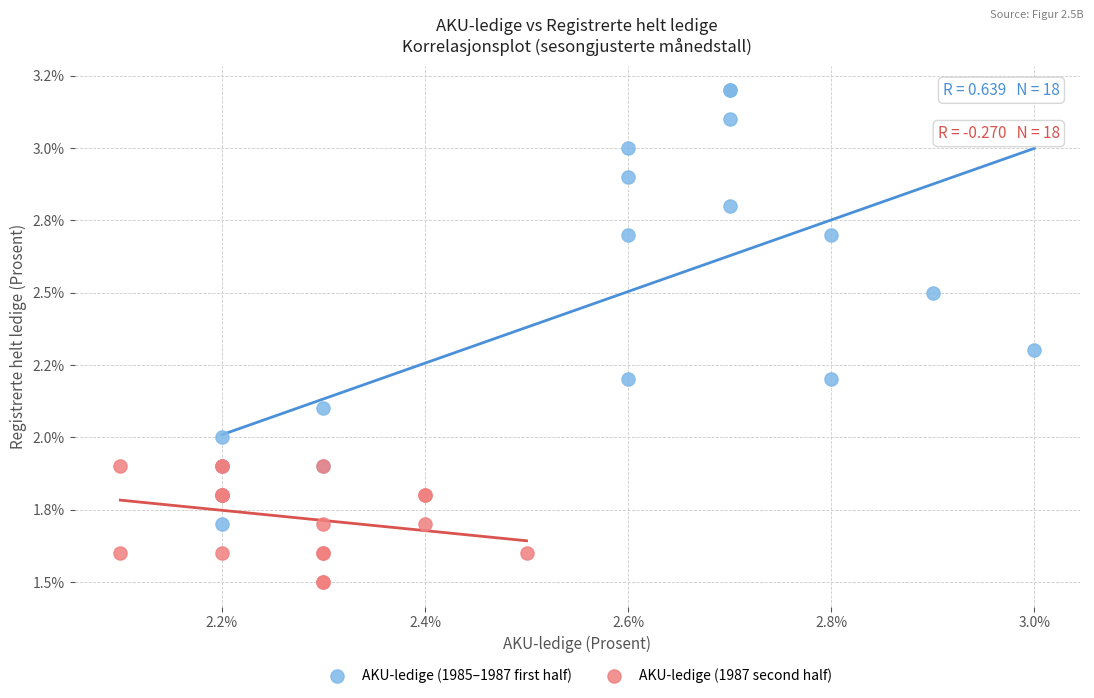

What are all the series names shown in the legend?

AKU-ledige (1985–1987 first half), AKU-ledige (1987 second half)